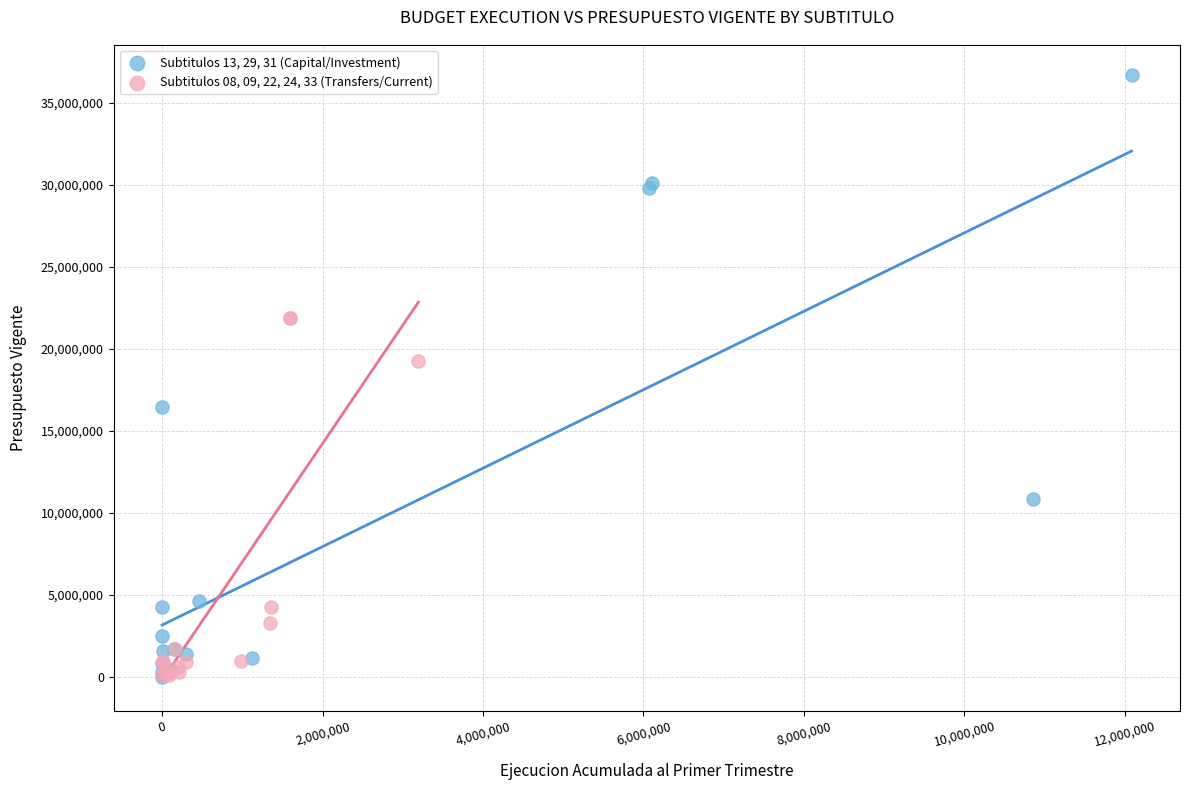

What are all the series names shown in the legend?

Subtitulos 13, 29, 31 (Capital/Investment), Subtitulos 08, 09, 22, 24, 33 (Transfers/Current)